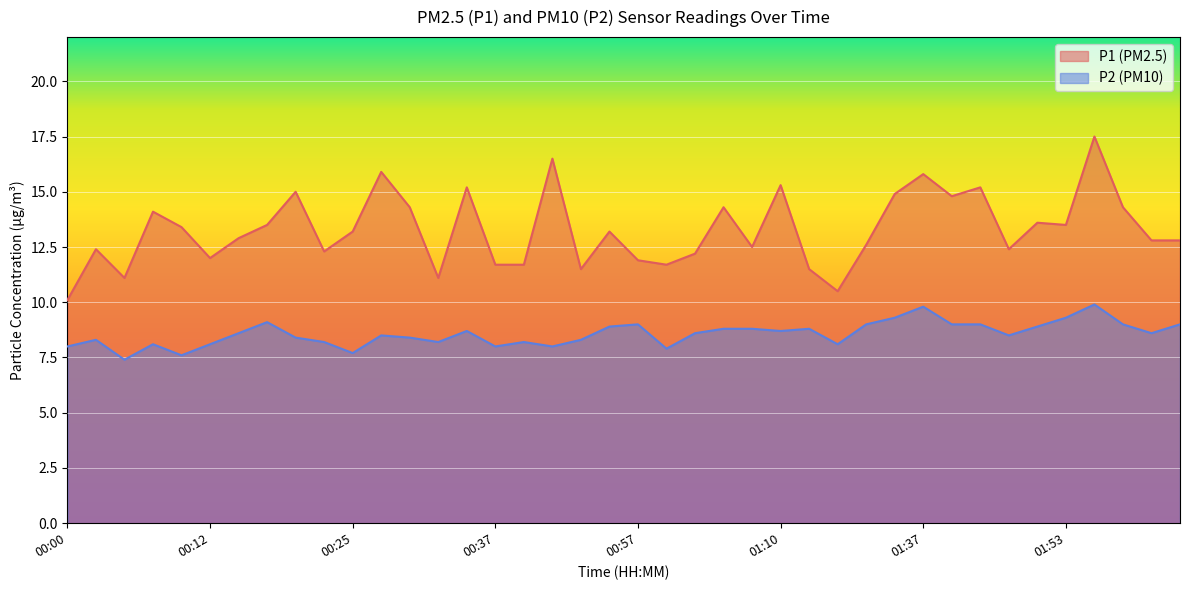

At how many categories does at least one series exceed 13?

20